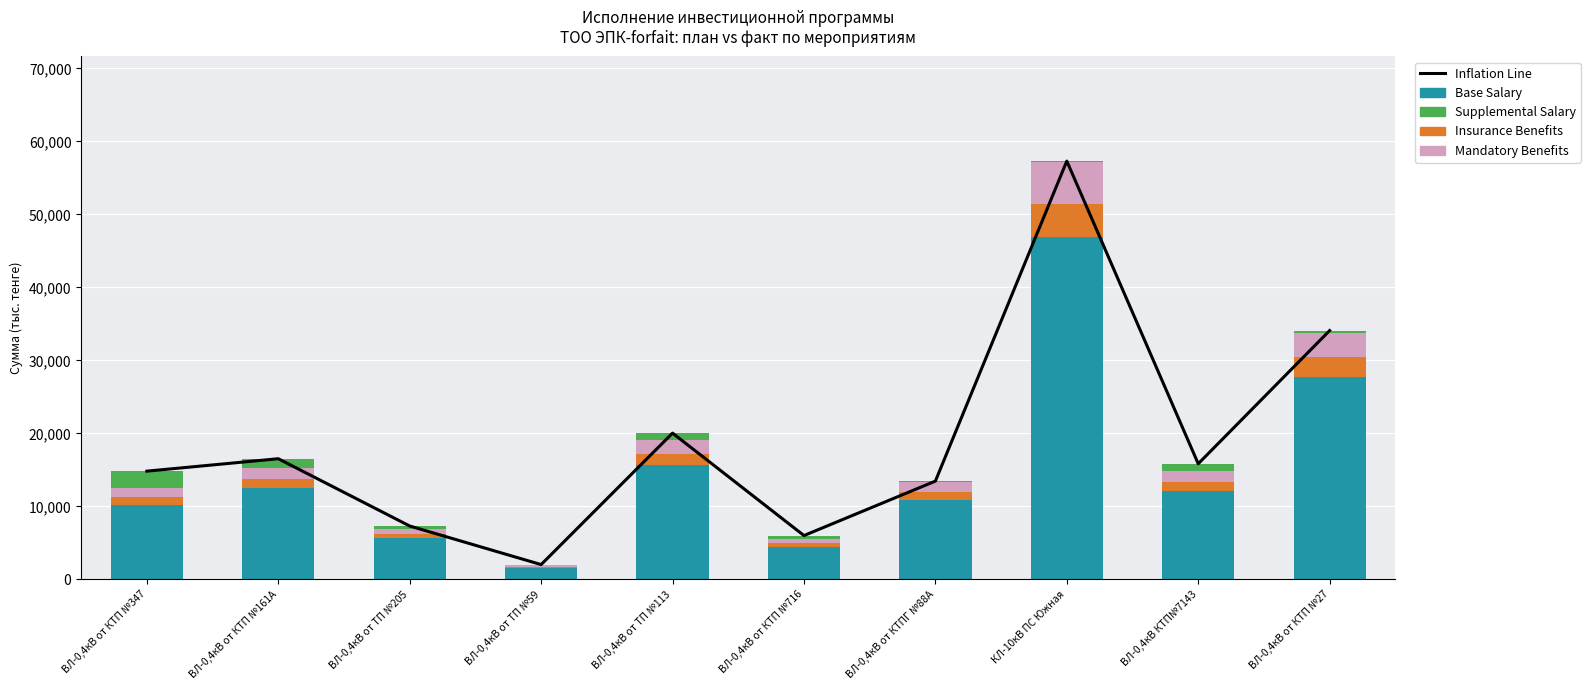

What are all the series names shown in the legend?

Inflation Line, Base Salary, Insurance Benefits, Mandatory Benefits, Supplemental Salary